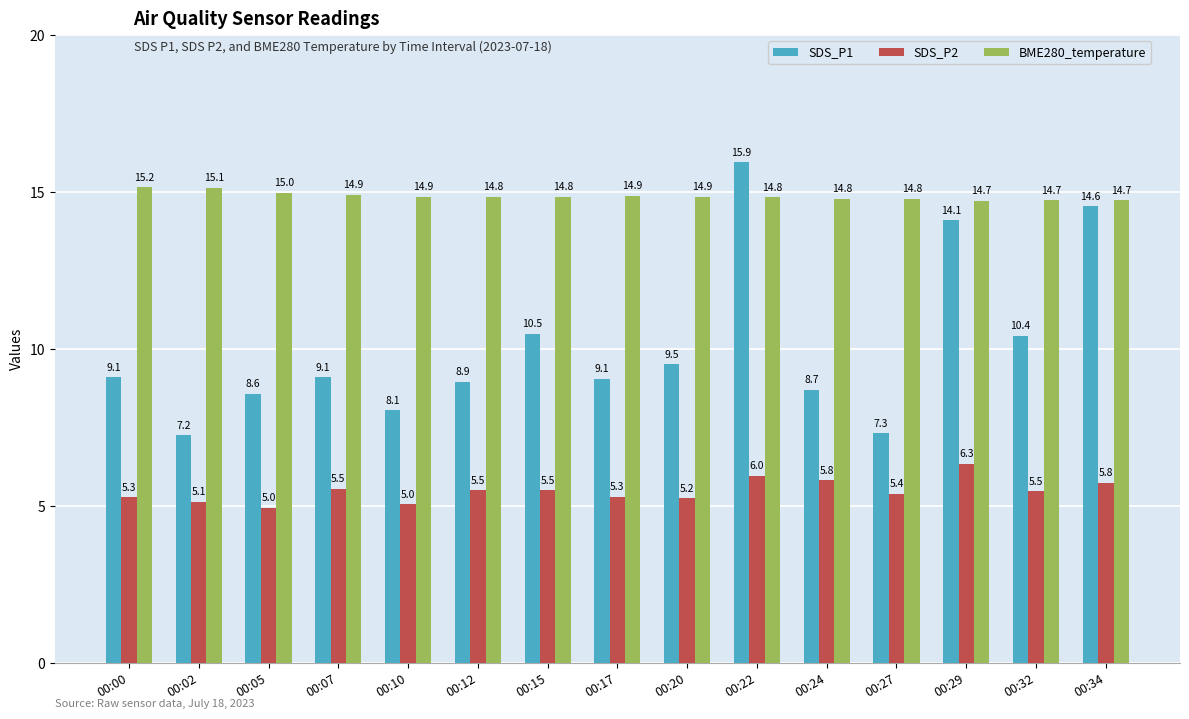

What is the value of the SDS_P1 bar at the 9th from the left?

9.5